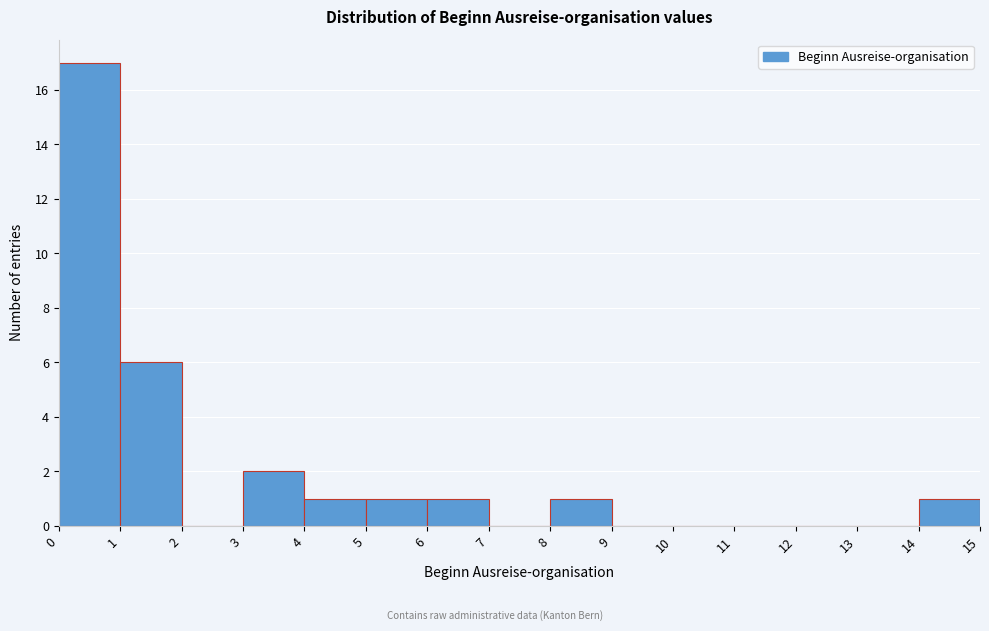

Reading left to right, transcribe this chart: for each bar, give the range it covers on the x-axis and its height. The values are not printed on the chart, so give them approximately, as read against the axis.

0 to 1: 17
1 to 2: 6
2 to 3: 0
3 to 4: 2
4 to 5: 1
5 to 6: 1
6 to 7: 1
7 to 8: 0
8 to 9: 1
9 to 10: 0
10 to 11: 0
11 to 12: 0
12 to 13: 0
13 to 14: 0
14 to 15: 1